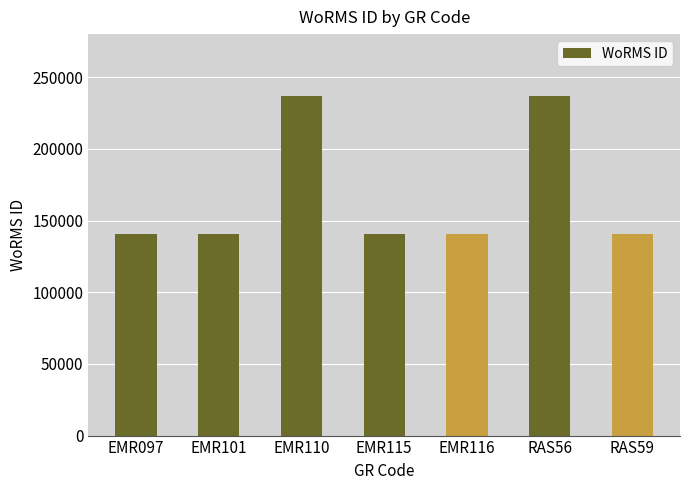

True or false: the data shows 342543 at RAS56.

False